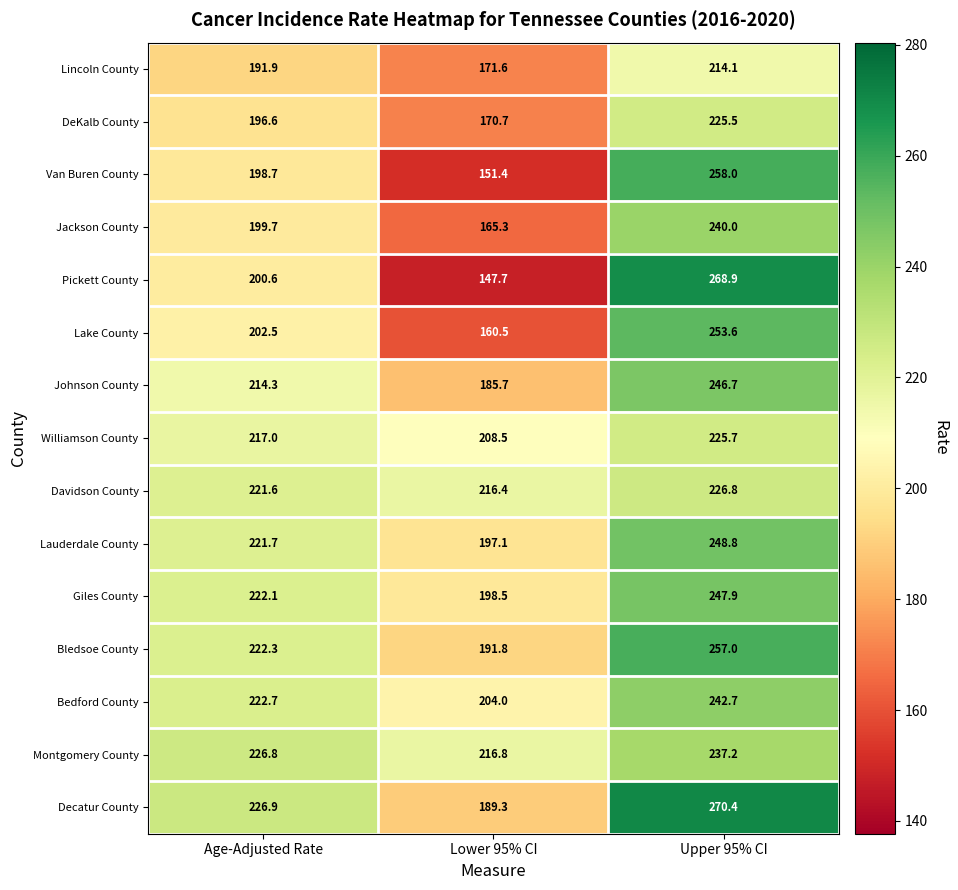

Which series changed the most between Lower 95% CI and Upper 95% CI?

Pickett County